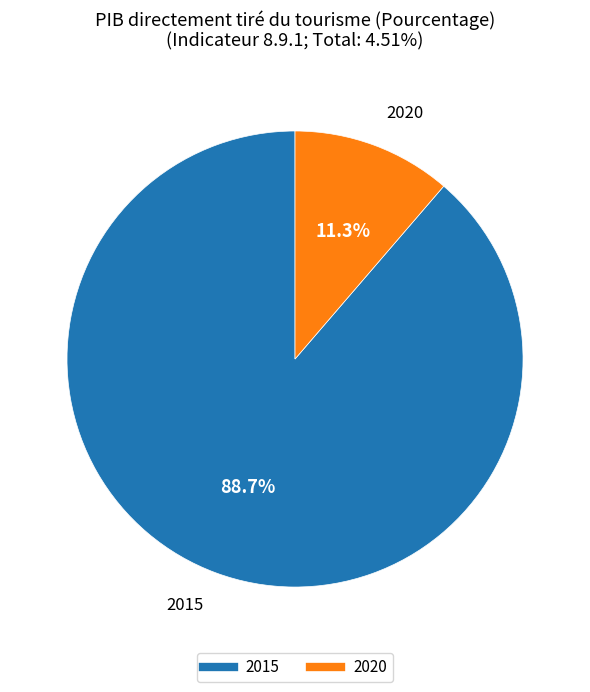

Combined, do 2020 and 2015 account for over 50%?

Yes